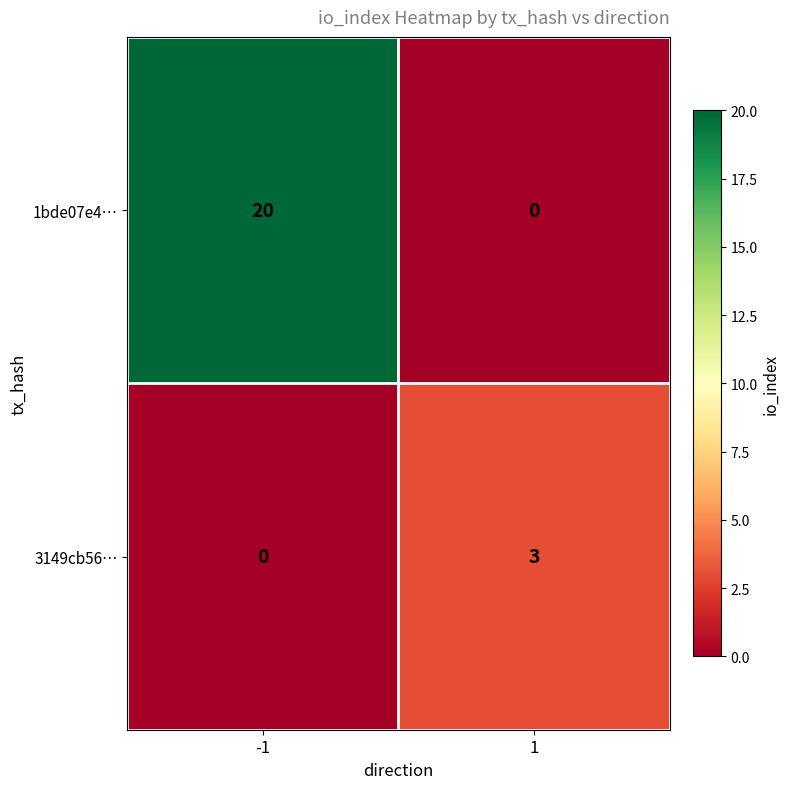

Rank the series by their maximum value, from highest to lowest.

1bde07e4…, 3149cb56…